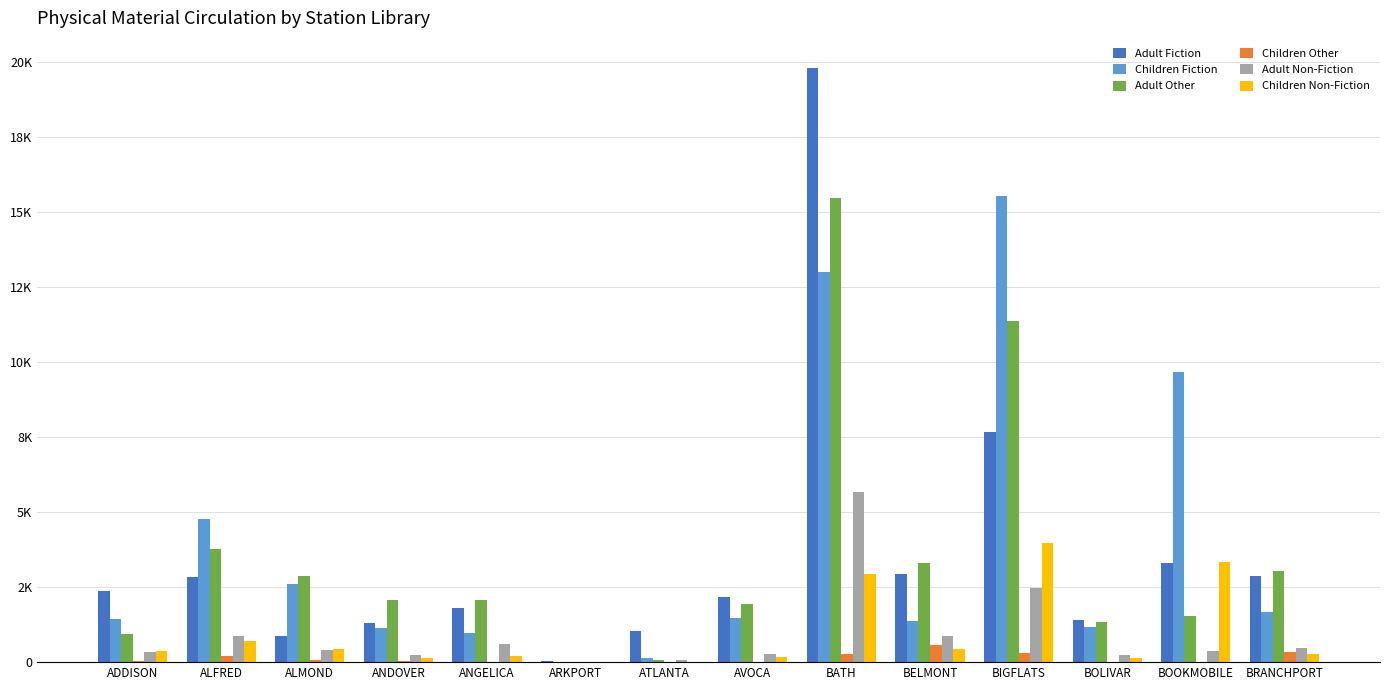

What is the difference between the maximum and second lowest values in the Children Fiction series?

15397